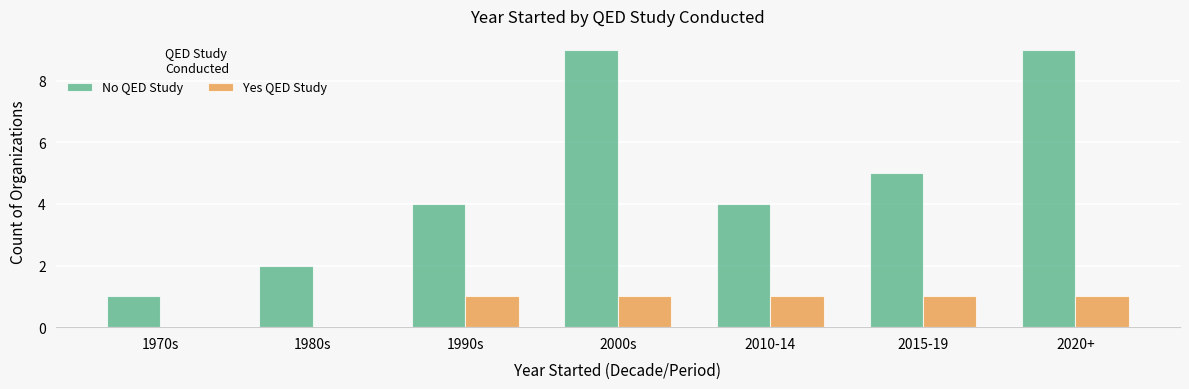

Is it true that Yes QED Study equals 2 at 2010-14?

False